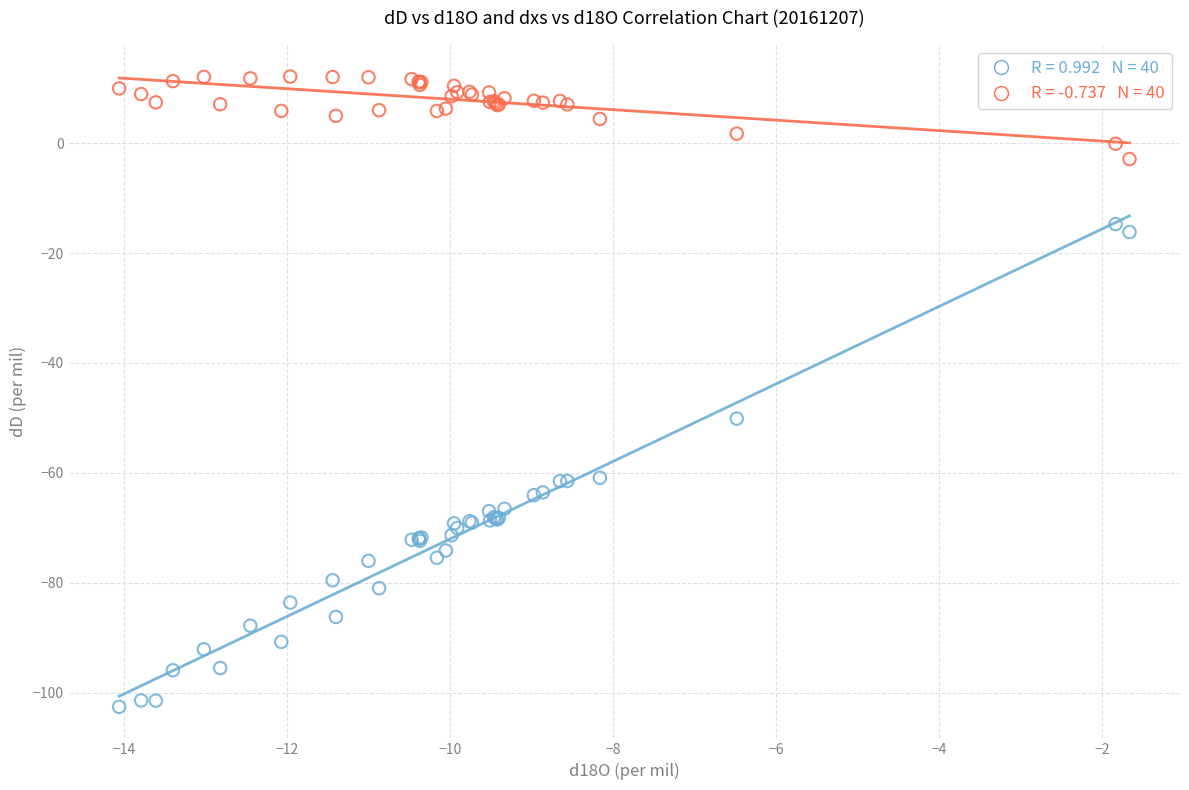

Across all series, what Y value is closest to -45?

-50.1